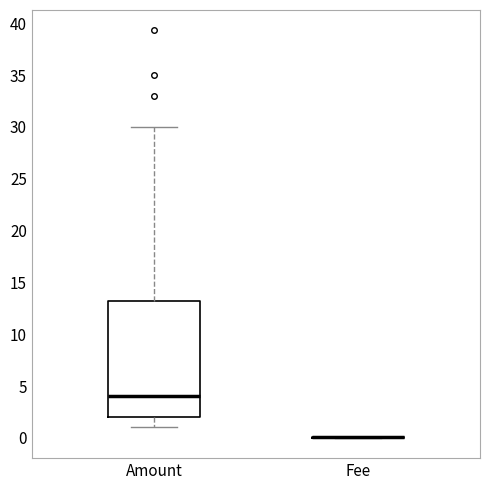

Which box is the tallest, from its lower edge to its upper edge?

Amount